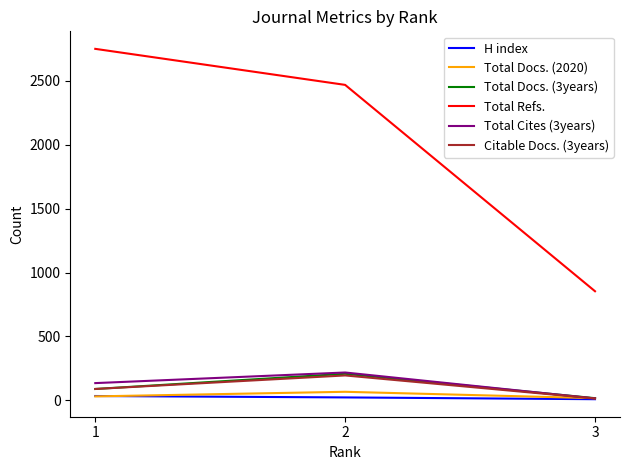

What is the maximum value shown in the chart?

2751